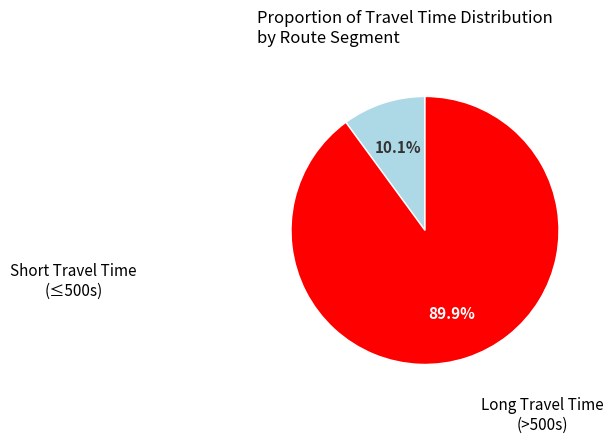

Does any single category account for the majority?

Yes